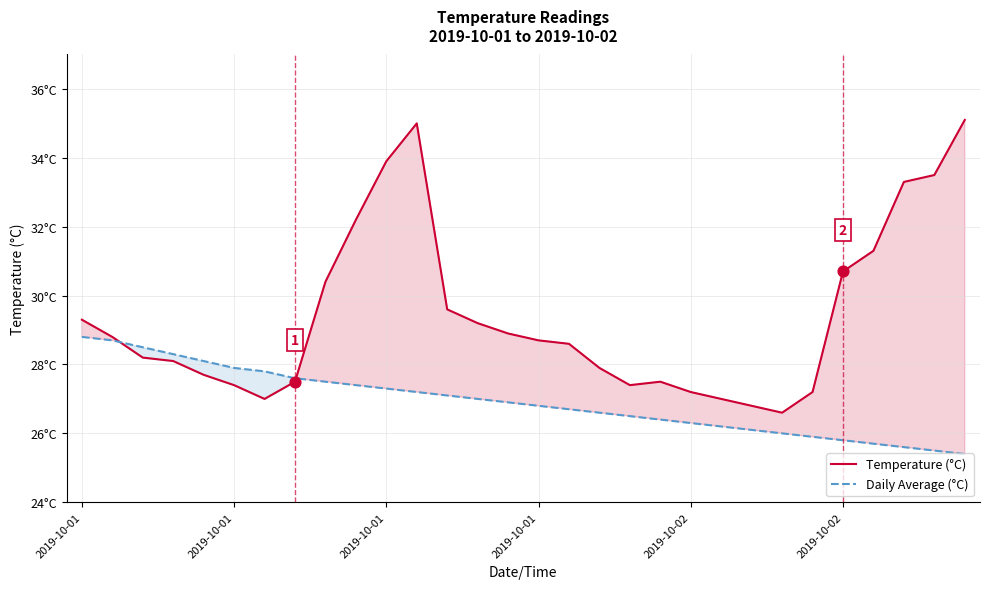

Is the value of Daily Average (°C) at 16 greater than the value of Temperature (°C) at 29?

No